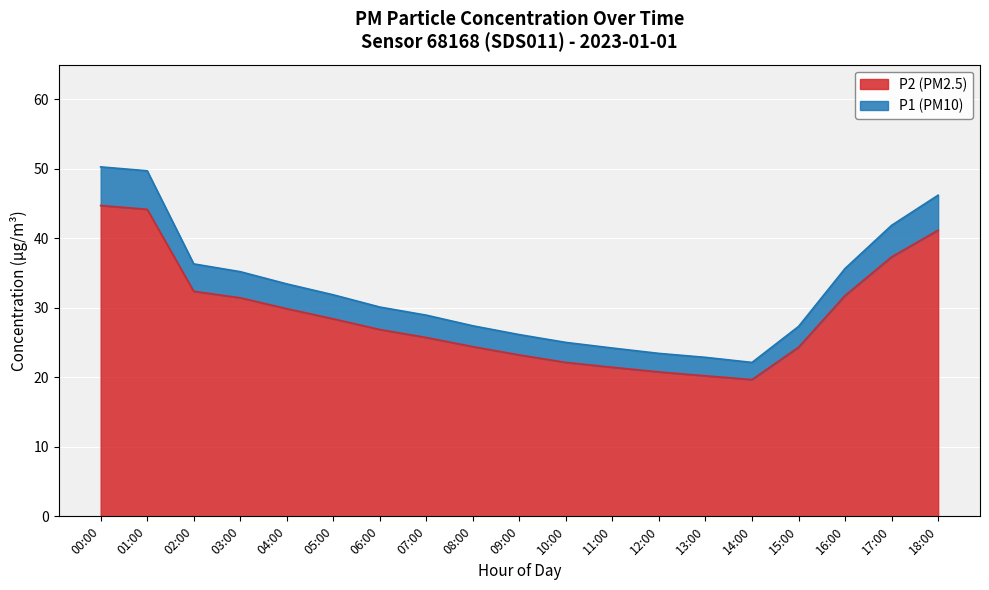

What is the difference between the P2 (PM2.5) values at 13:00 and 16:00?

11.6